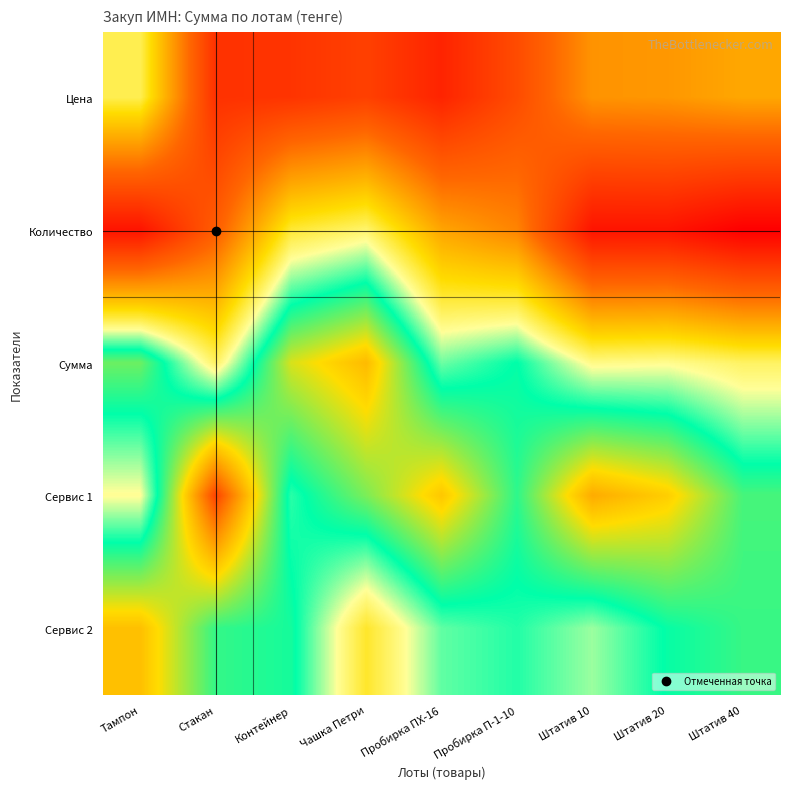

Reading right to left, transcribe all the data shown in this chart.

Цена: Штатив 40=6.6	Штатив 20=6.3	Штатив 10=6.2	Пробирка П-1-10=4.4	Пробирка ПХ-16=3.2	Чашка Петри=4.1	Контейнер=3.7	Стакан=3.6	Тампон=8.4
Количество: Штатив 40=2.1	Штатив 20=2.7	Штатив 10=2.7	Пробирка П-1-10=5.9	Пробирка ПХ-16=6.6	Чашка Петри=8.6	Контейнер=8.2	Стакан=4.9	Тампон=2.7
Сумма: Штатив 40=8.6	Штатив 20=8.9	Штатив 10=8.8	Пробирка П-1-10=10.3	Пробирка ПХ-16=9.7	Чашка Петри=12.7	Контейнер=11.8	Стакан=8.5	Тампон=11.1
Сервис 1: Штатив 40=10.8	Штатив 20=12.4	Штатив 10=12.9	Пробирка П-1-10=10.6	Пробирка ПХ-16=12.5	Чашка Петри=11.2	Контейнер=10.0	Стакан=14.6	Тампон=8.9
Сервис 2: Штатив 40=10.7	Штатив 20=10.3	Штатив 10=9.5	Пробирка П-1-10=10.1	Пробирка ПХ-16=9.8	Чашка Петри=8.1	Контейнер=10.4	Стакан=10.6	Тампон=12.6